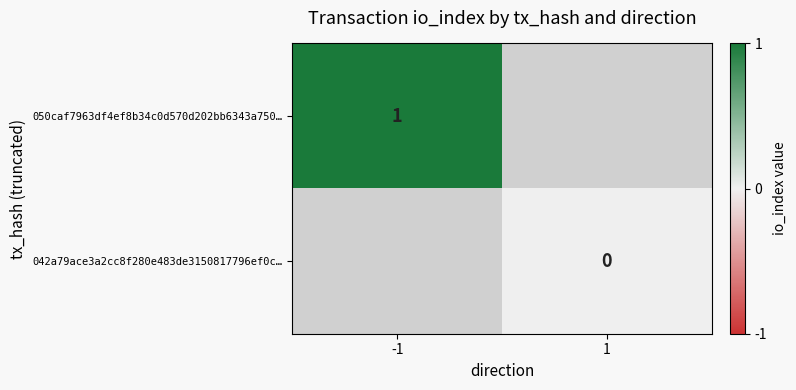

Which label corresponds to the largest value in the chart?

-1